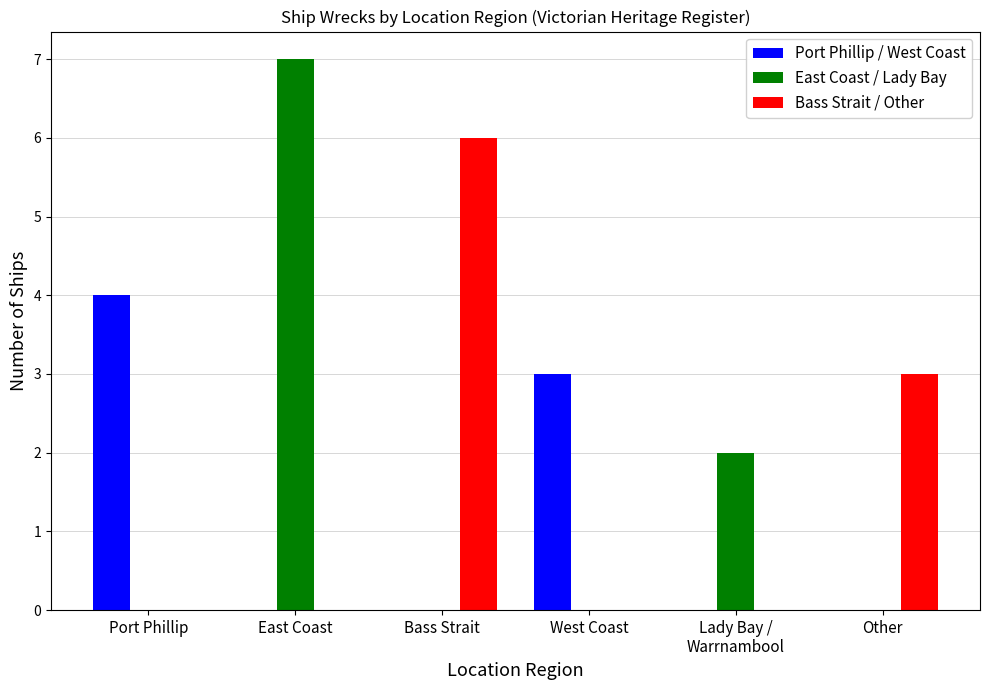

What is the maximum value shown in the chart?

7